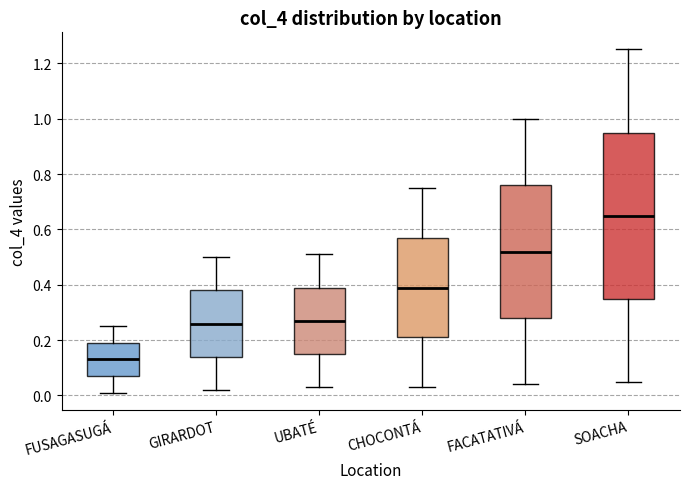

Reading left to right, transcribe this box plot: for each box, give where its median line is, the range the box spans, and where its two whiskers end, as read against the y-axis. The values are not printed on the chart, so give them approximately, as read against the axis.

FUSAGASUGÁ: median 0.14, box 0.08 to 0.20, whiskers 0.02 to 0.26
GIRARDOT: median 0.26, box 0.14 to 0.38, whiskers 0.02 to 0.50
UBATÉ: median 0.28, box 0.16 to 0.40, whiskers 0.04 to 0.52
CHOCONTÁ: median 0.40, box 0.22 to 0.58, whiskers 0.04 to 0.76
FACATATIVÁ: median 0.52, box 0.28 to 0.76, whiskers 0.04 to 1.00
SOACHA: median 0.66, box 0.36 to 0.96, whiskers 0.06 to 1.26